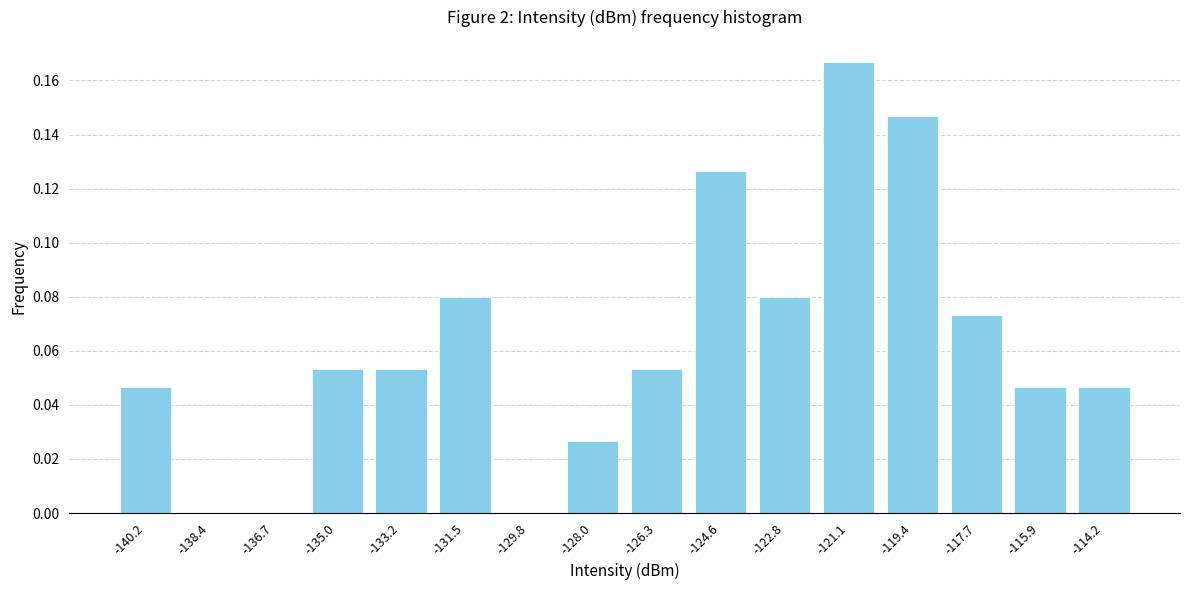

What is the sum of all values?

1.0